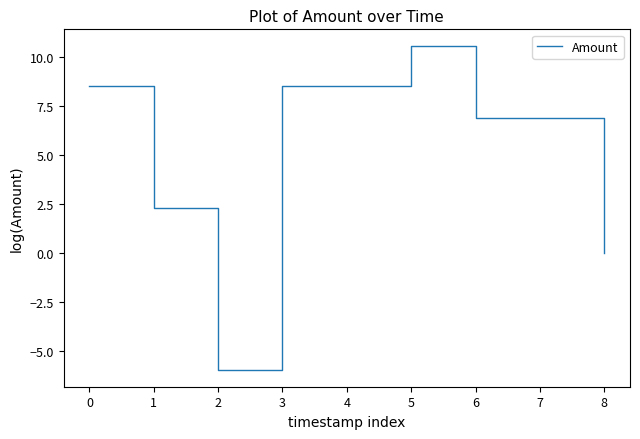

Which has a higher value, 3 or 5?

5